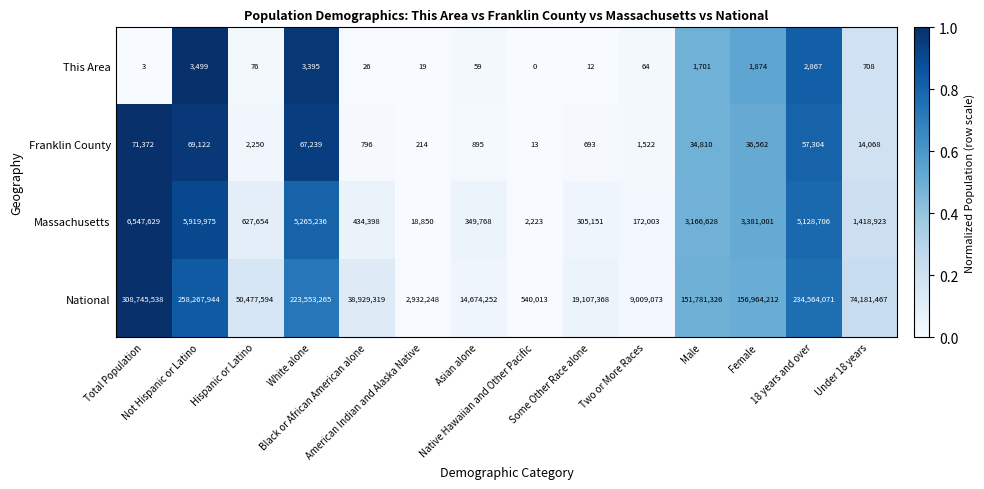

What is the average value of the This Area series?

1022